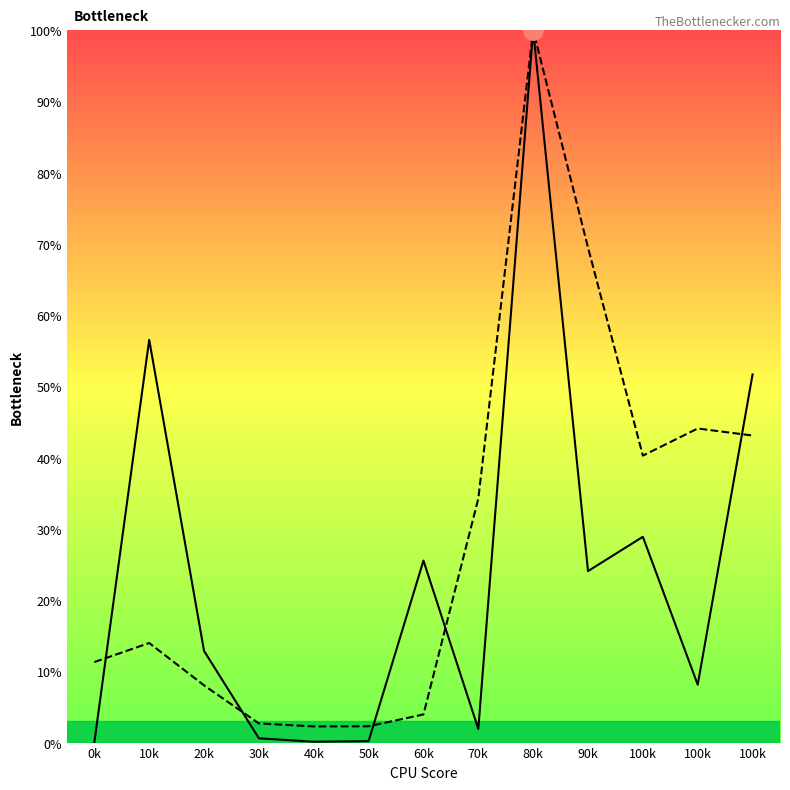

At which category does transactionShares reach its first local peak?

10k